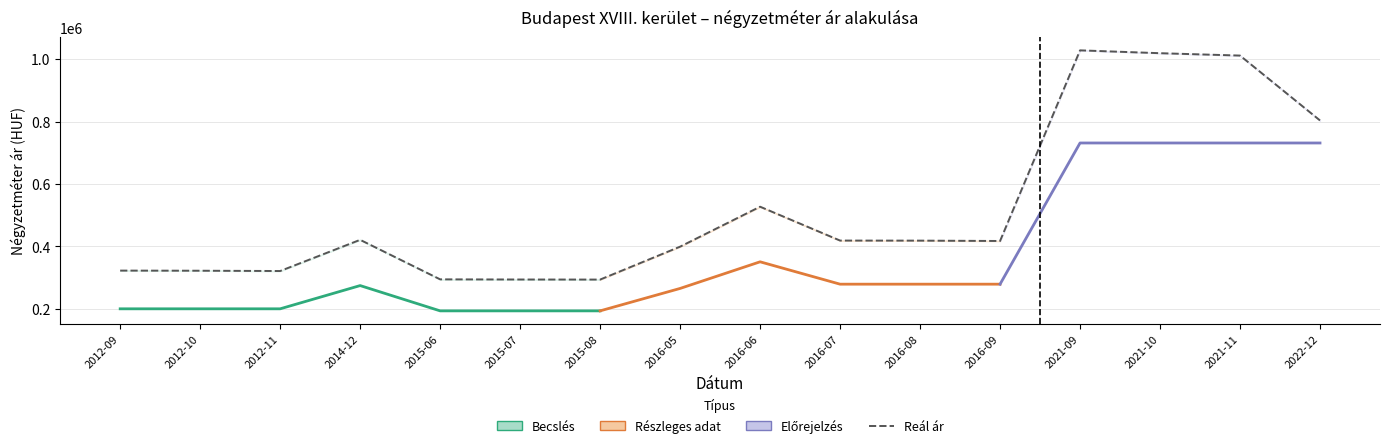

True or false: Szórás felső határ and Átlagos reál ár intersect in this chart.

False